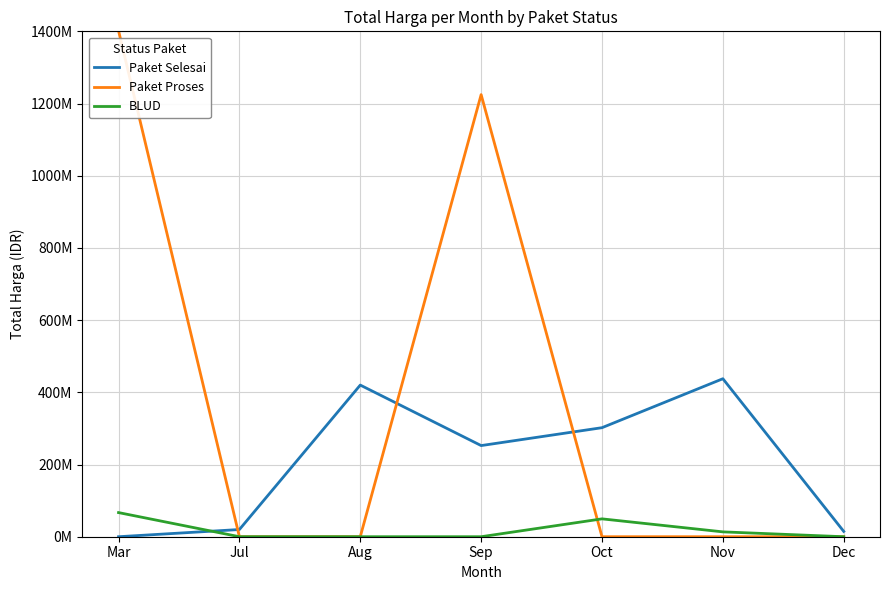

Is this an area chart (filled region under the line)?

No